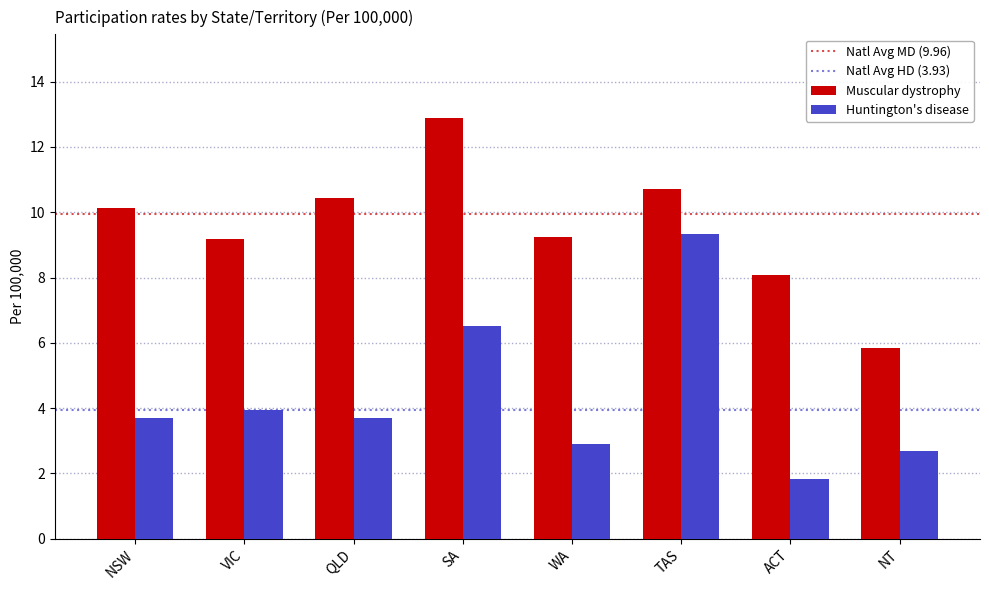

What is the total value across all series at NT?

8.5